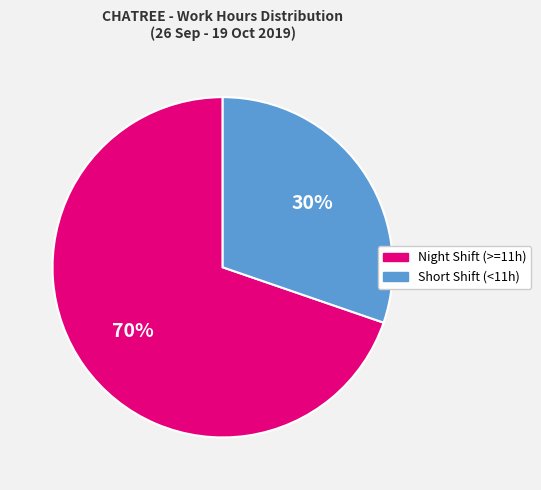

How many slices are in this pie chart?

2